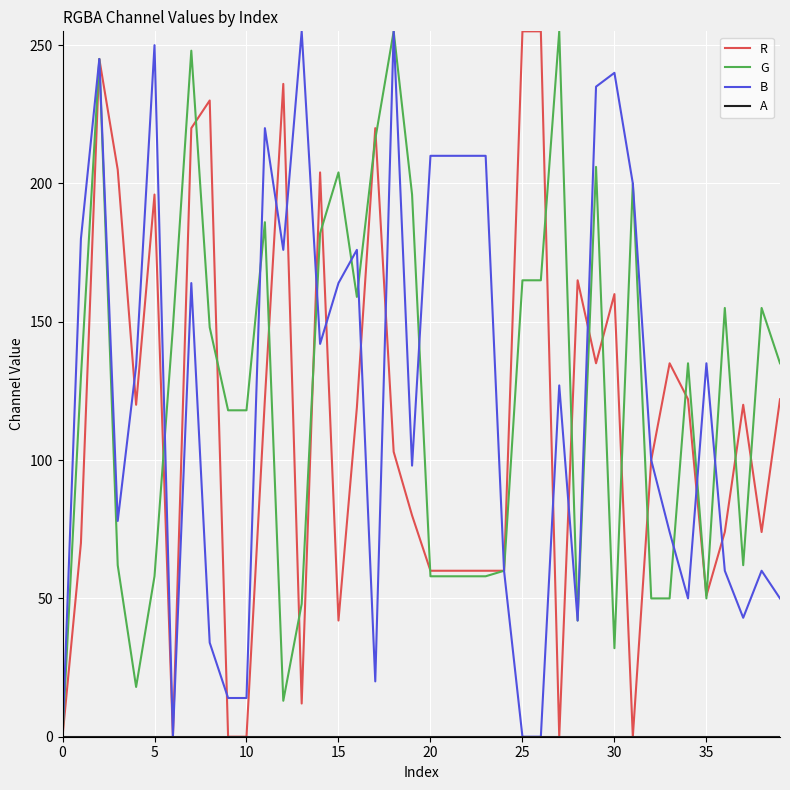

What is the maximum value shown in the chart?

255